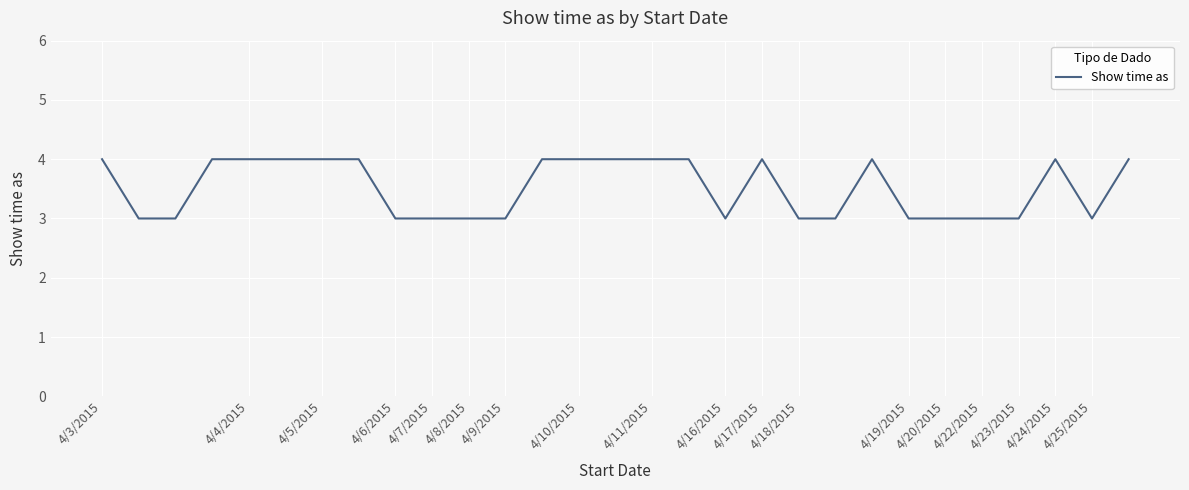

What is the greatest value displayed?

4